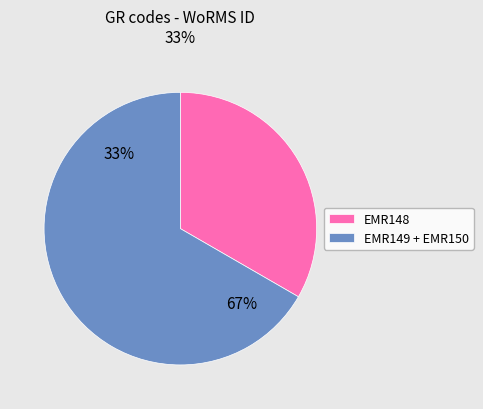

What is the smallest slice in the pie chart?

EMR148